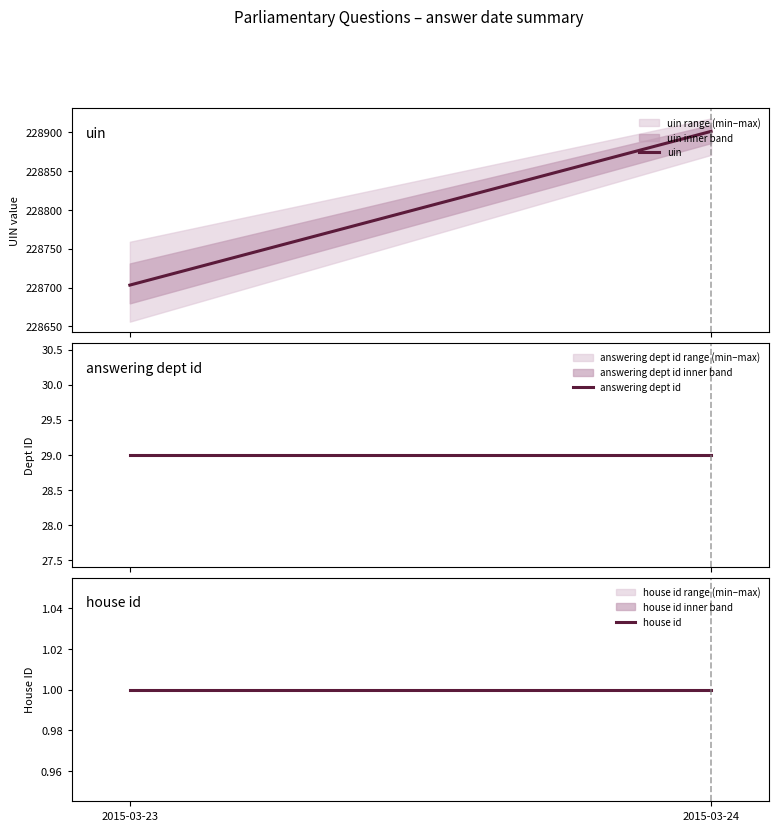

What is the value of the uin point at the 1st from the left?

228703.1